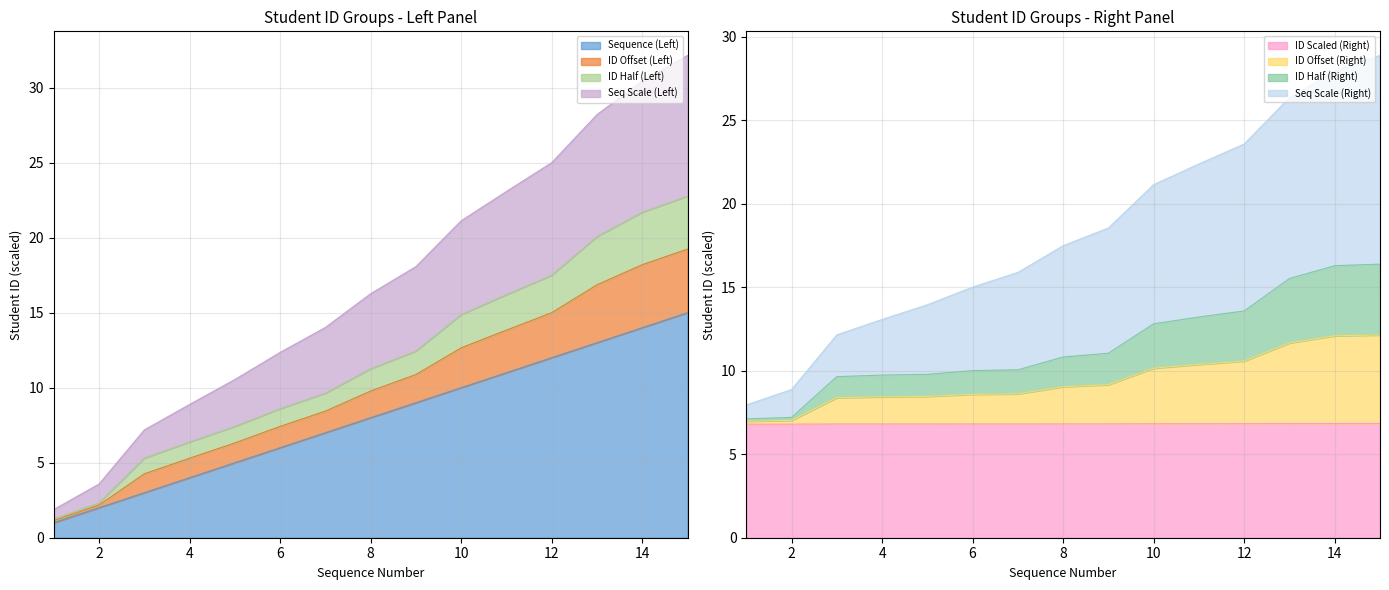

True or false: Student ID (Left) and Student ID (Right) cross at least once.

False